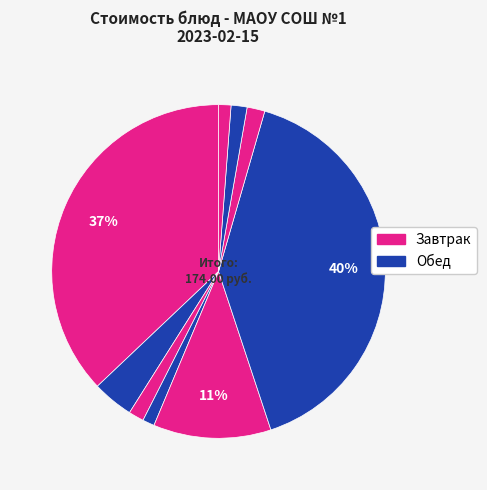

How many segments does this pie chart have?

9